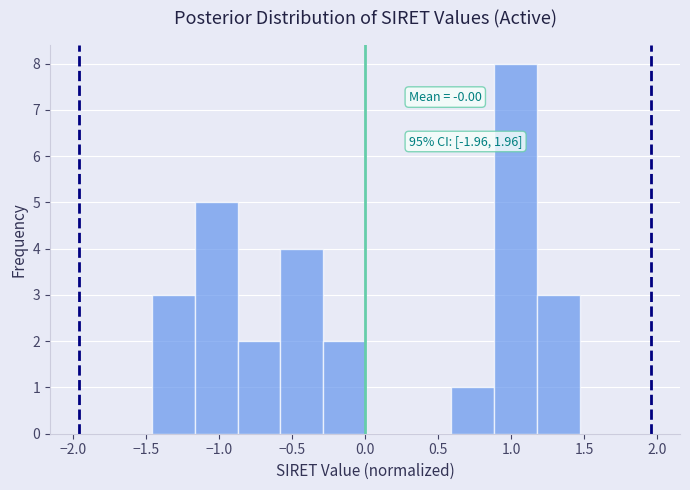

Over which range of the x-axis is the bar tallest?

0.90 to 1.20